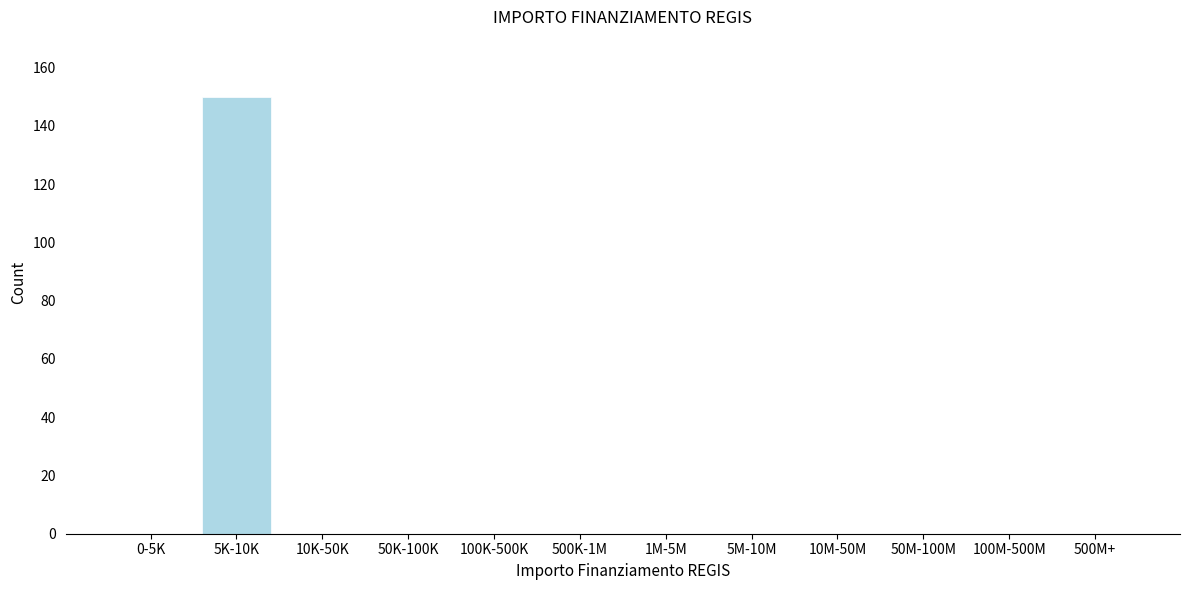

Reading left to right, extract all data points from this chart.

0-5K=0	5K-10K=150	10K-50K=0	50K-100K=0	100K-500K=0	500K-1M=0	1M-5M=0	5M-10M=0	10M-50M=0	50M-100M=0	100M-500M=0	500M+=0